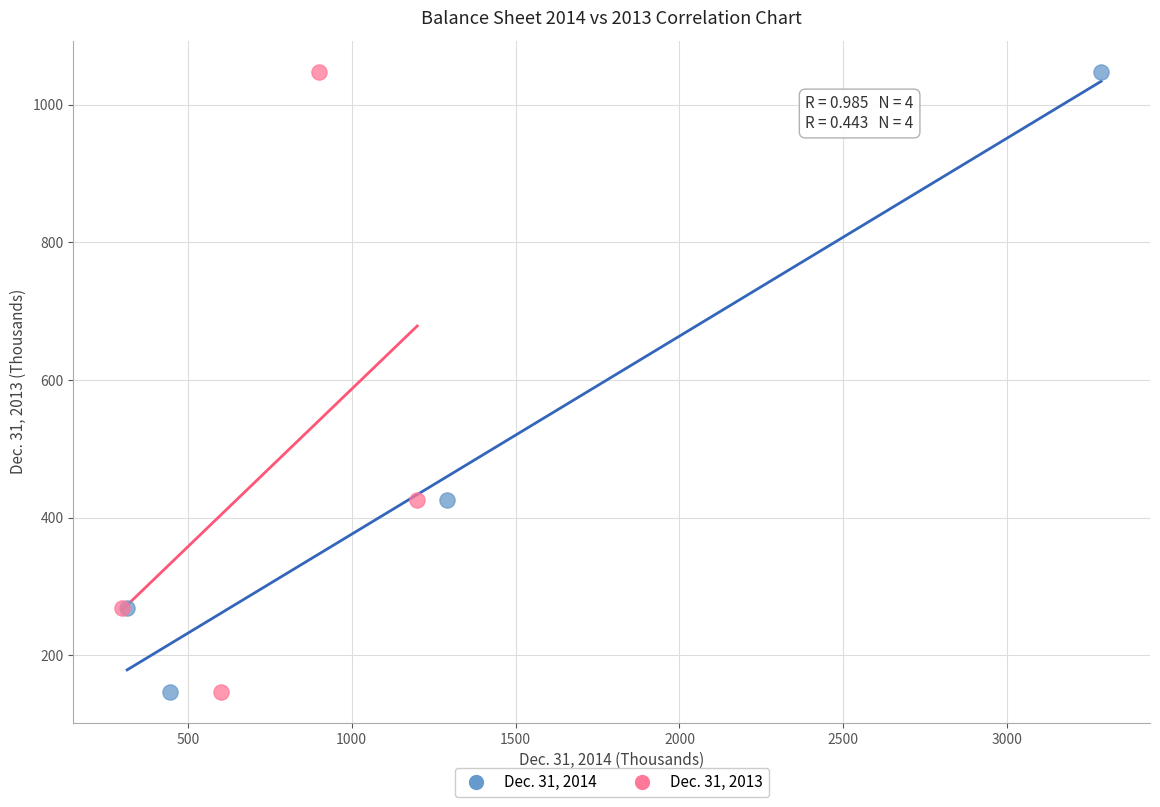

What are all the series names shown in the legend?

Dec. 31, 2014, Dec. 31, 2013